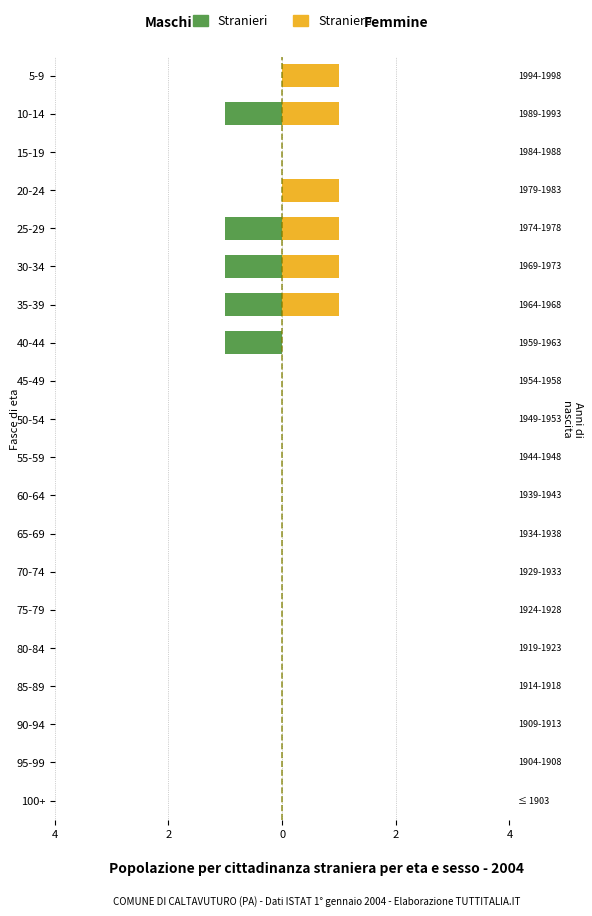

What is the sum of all Stranieri values?

-5